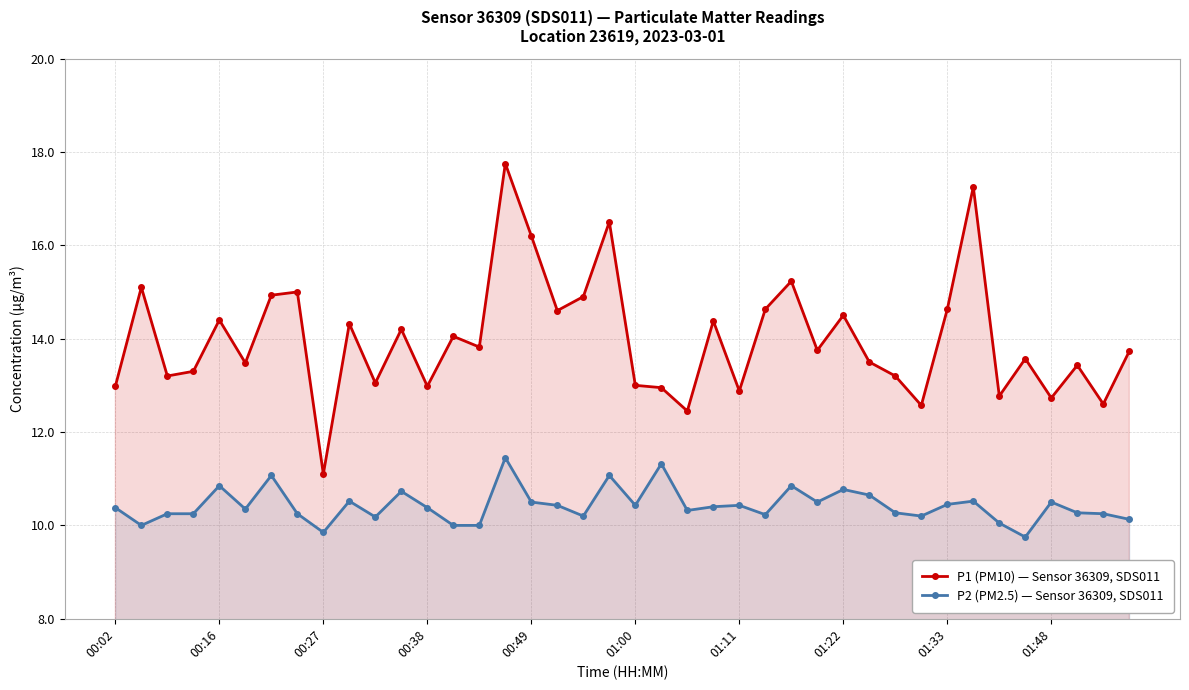

What is the sum of the P2 (PM2.5) — Sensor 36309, SDS011 values at 21 and 15?

22.8